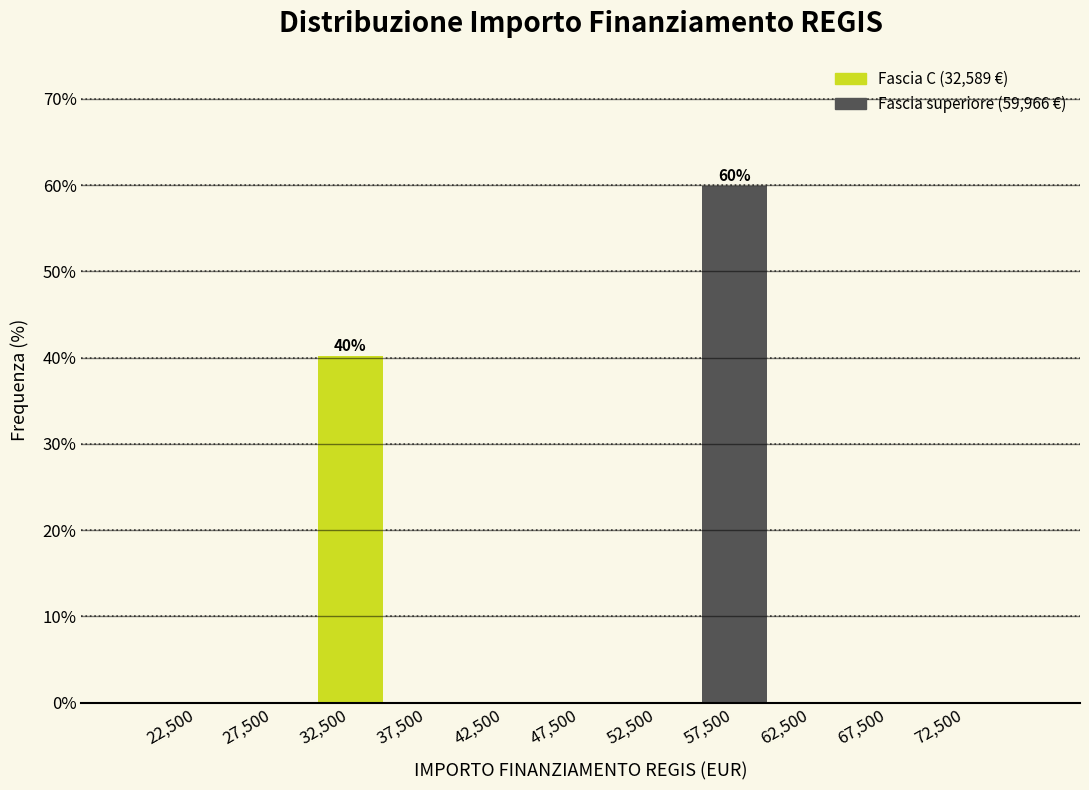

Over which range of the x-axis is the bar tallest?

55000 to 60000